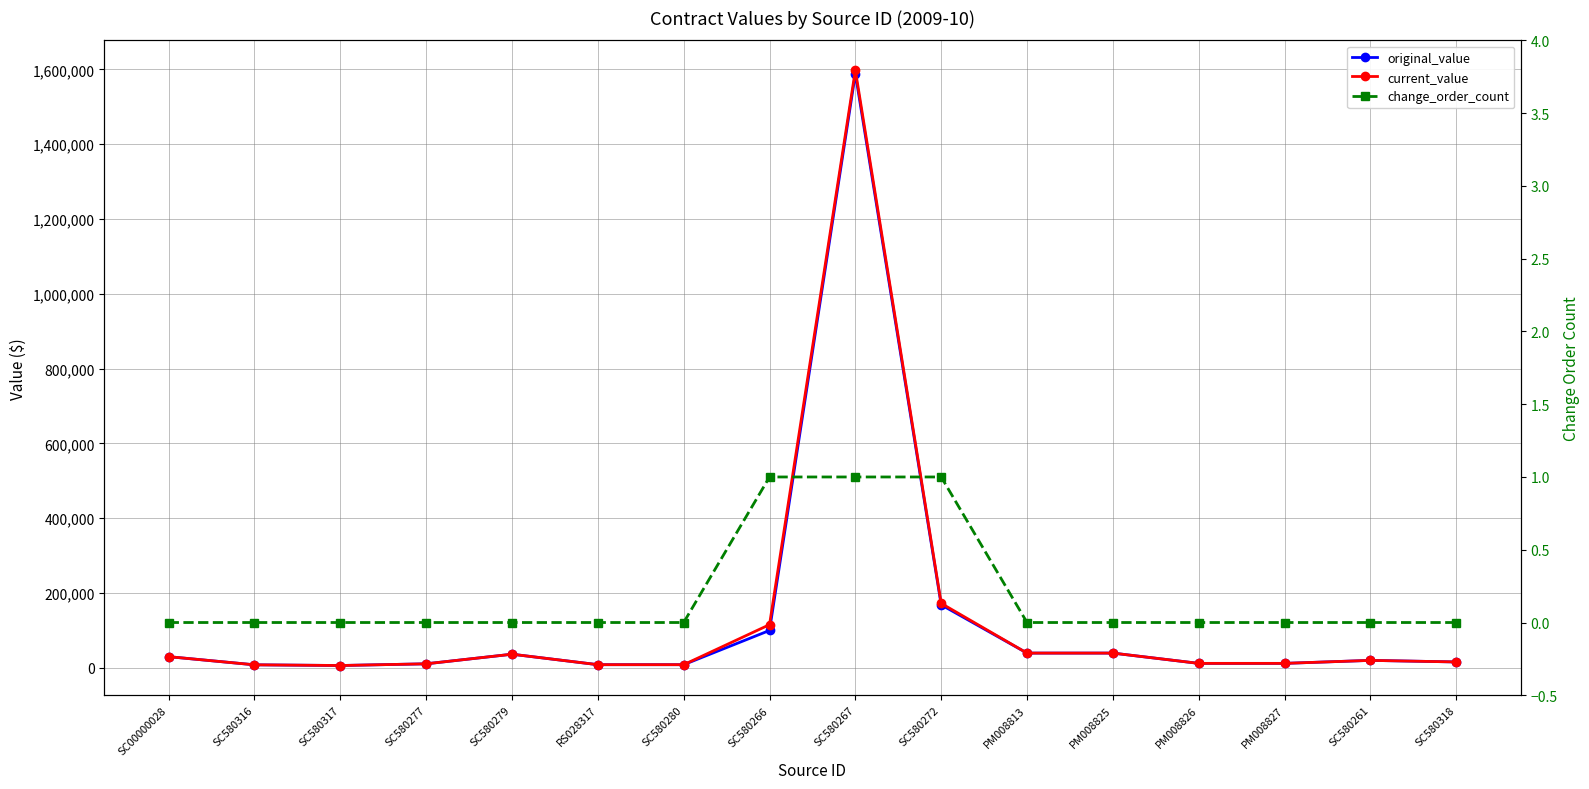

True or false: change_order_count and original_value intersect in this chart.

False